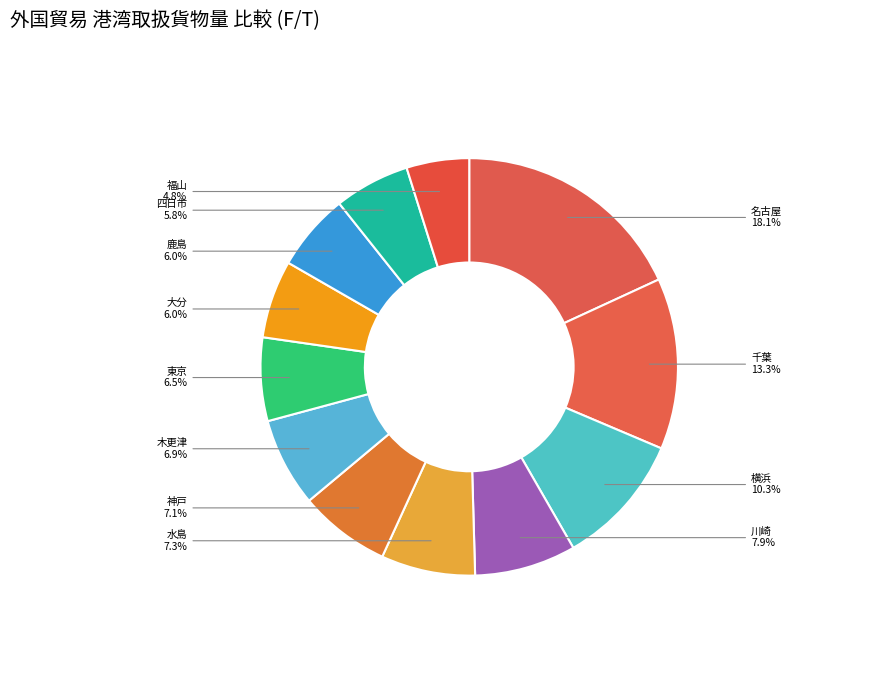

Which has a higher value, 四日市 or 神戸?

神戸